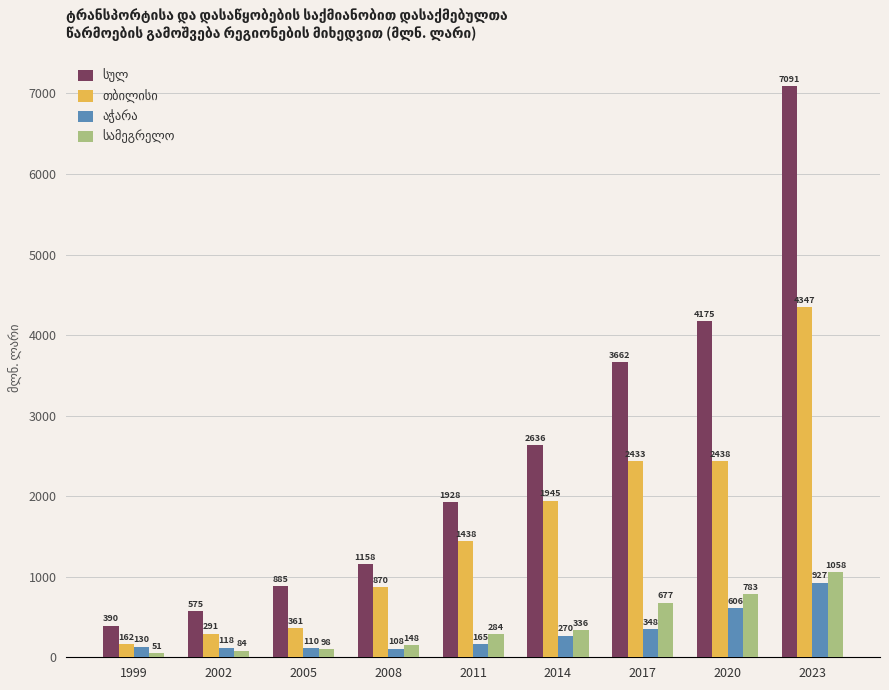

How many bars are there in total?

36